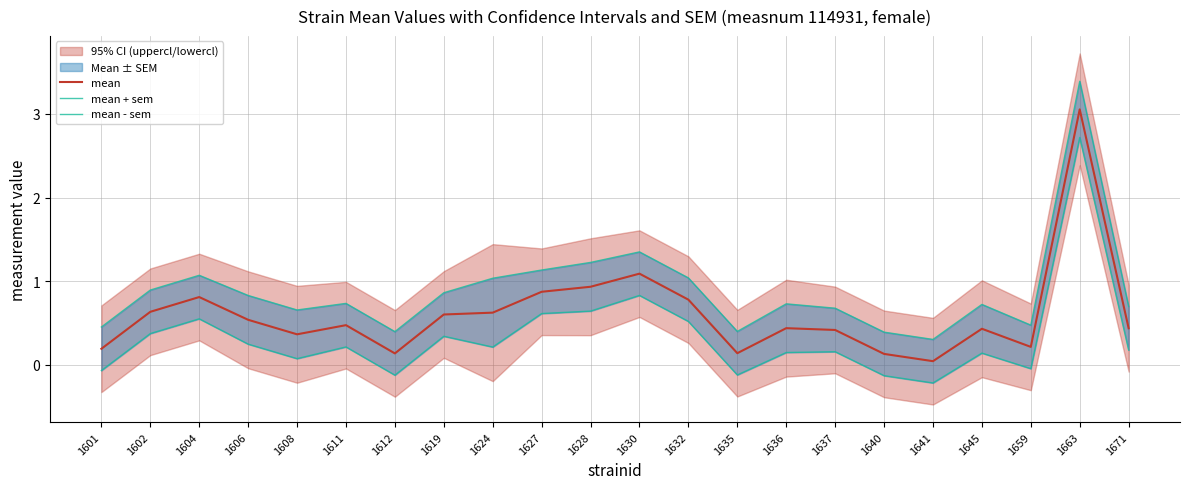

How many interior local valleys does the mean - sem series have?

6